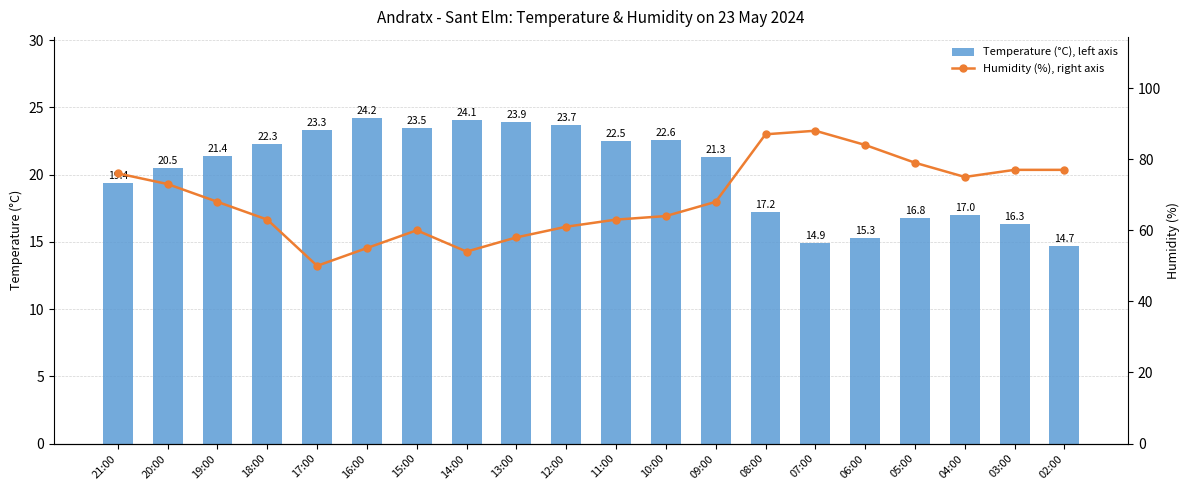

What is the difference between the highest and lowest values at 07:00?

73.1